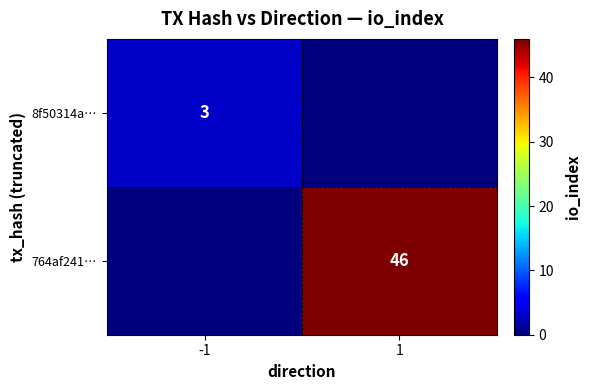

The value of 764af241… at 1 is 46. True or false?

True